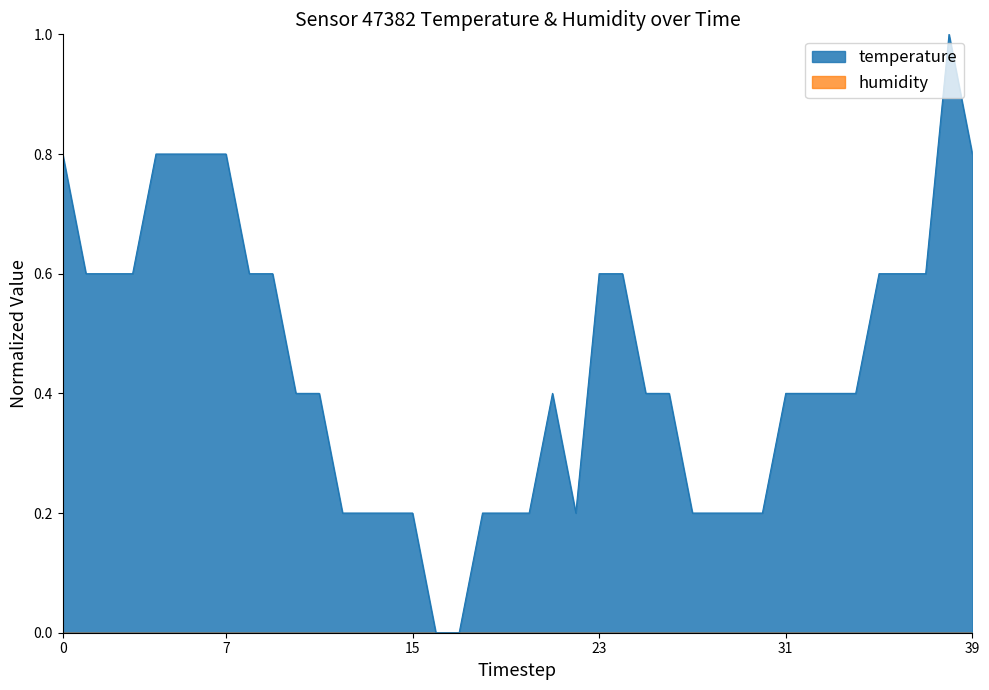

What value does the temperature series have at 7?

0.8